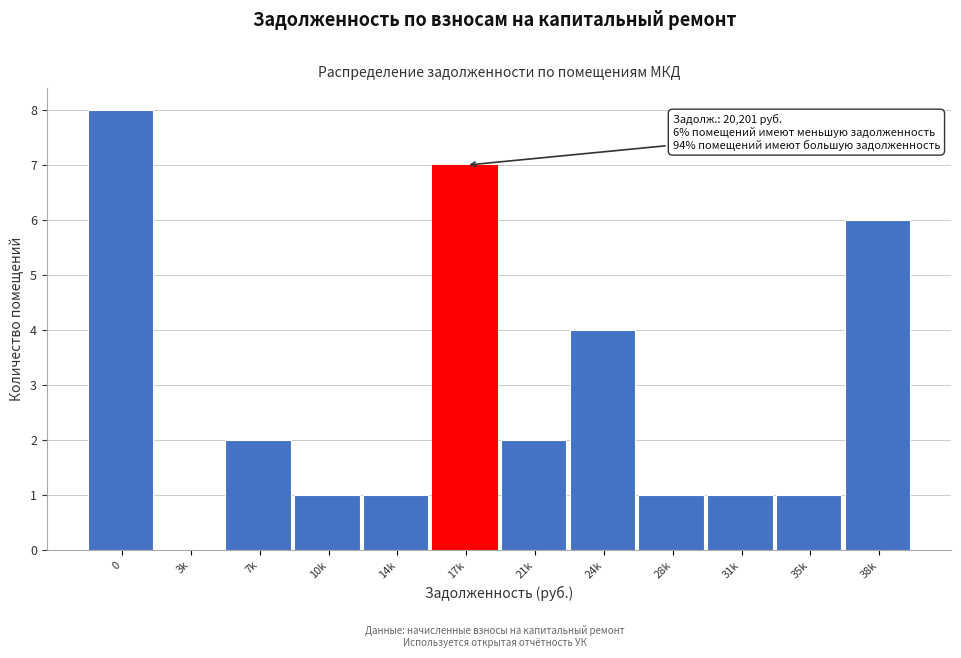

Reading left to right, transcribe all the data shown in this chart.

0=8	3k=0	7k=2	10k=1	14k=1	17k=7	21k=2	24k=4	28k=1	31k=1	35k=1	38k=6